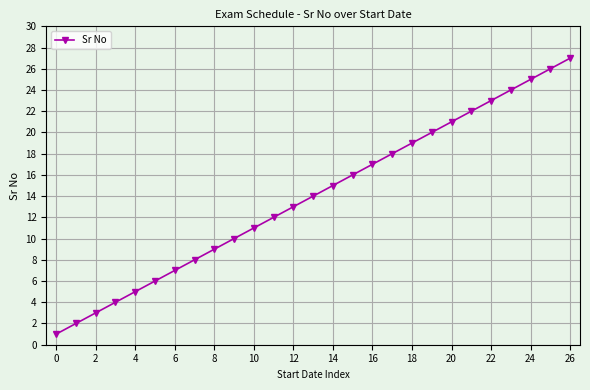

How many values are below 14?

13